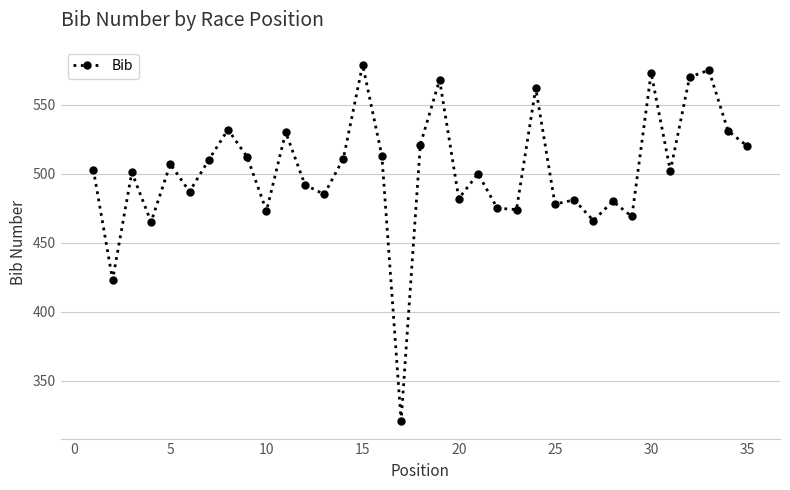

What is the smallest value displayed?

321